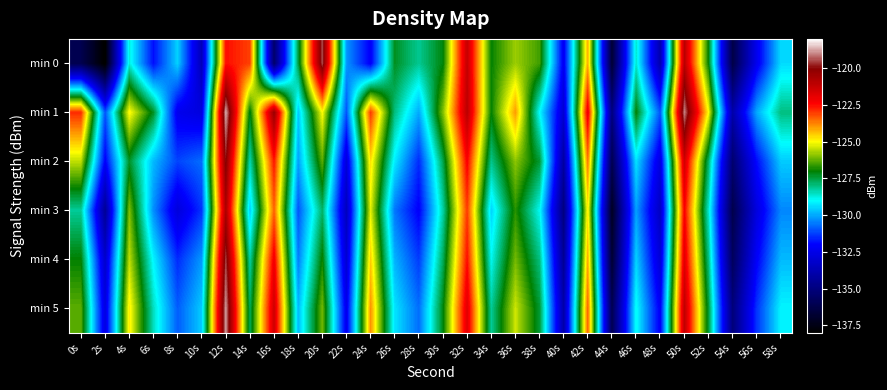

List the series in order of their peak value, lowest first.

min 3, min 2, min 4, min 0, min 5, min 1